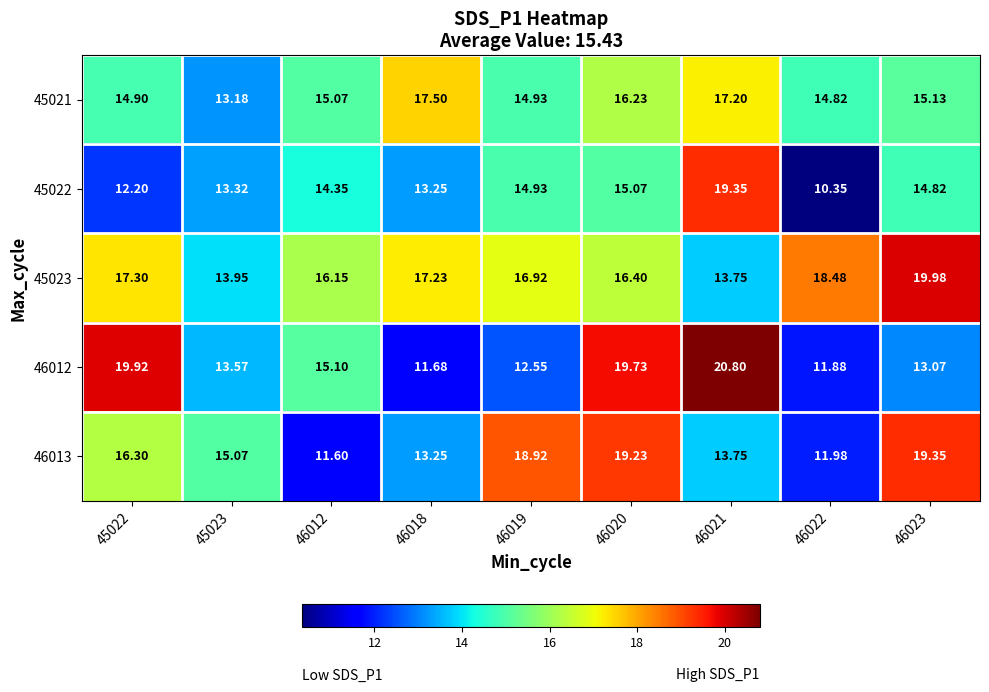

How many data points in 46012 are less than 13?

3